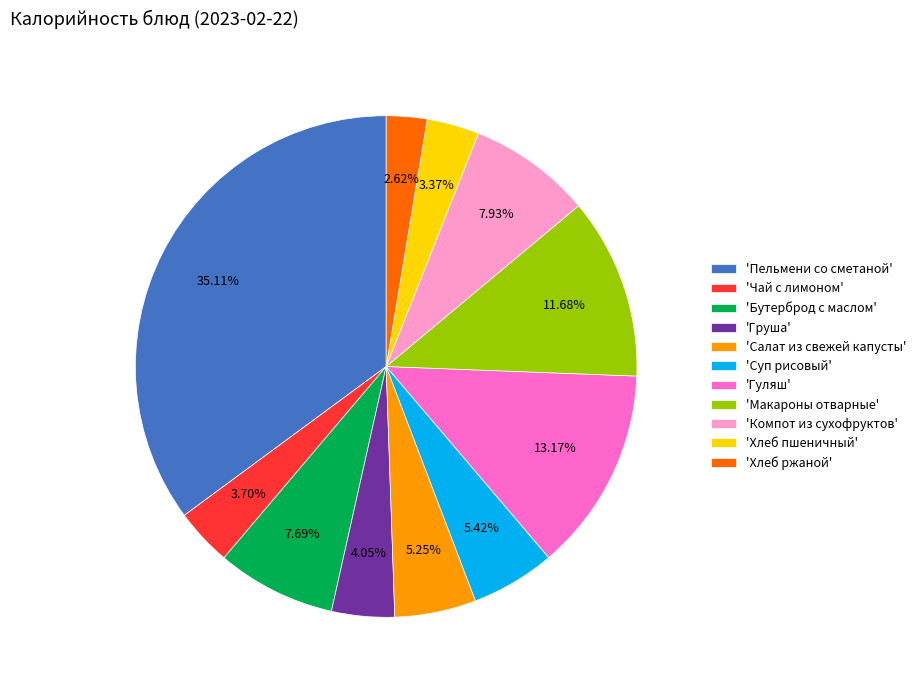

Which has a higher value, 'Бутерброд с маслом' or 'Пельмени со сметаной'?

'Пельмени со сметаной'